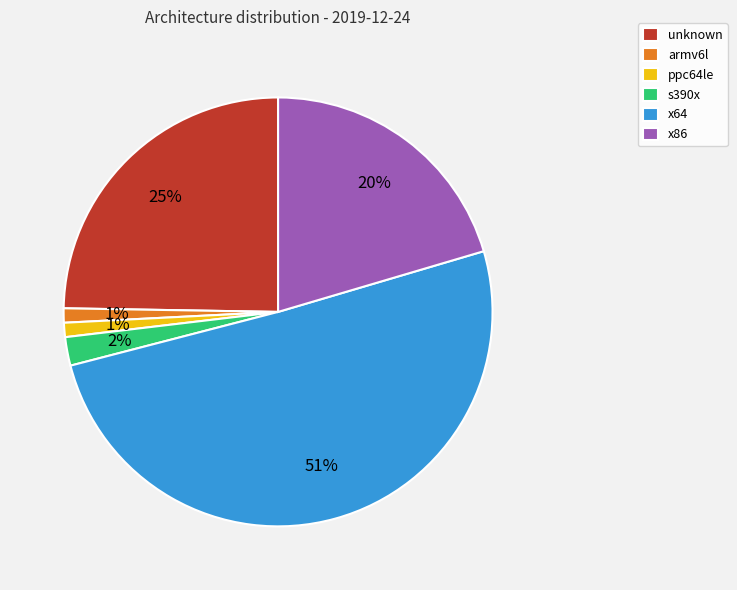

What is the largest slice in the pie chart?

x64